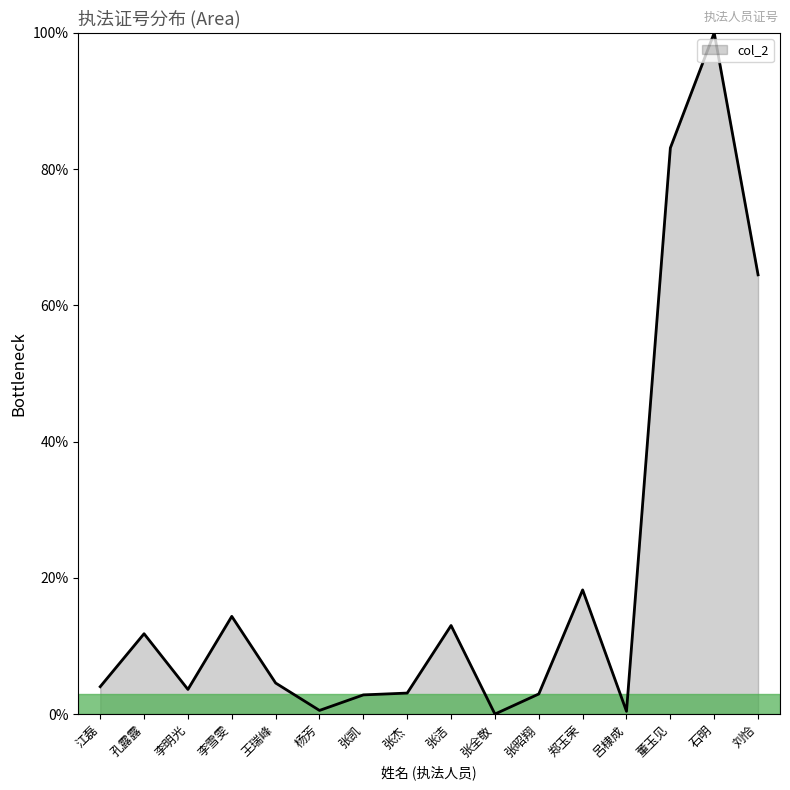

What value does the data have at 石明?

100.0